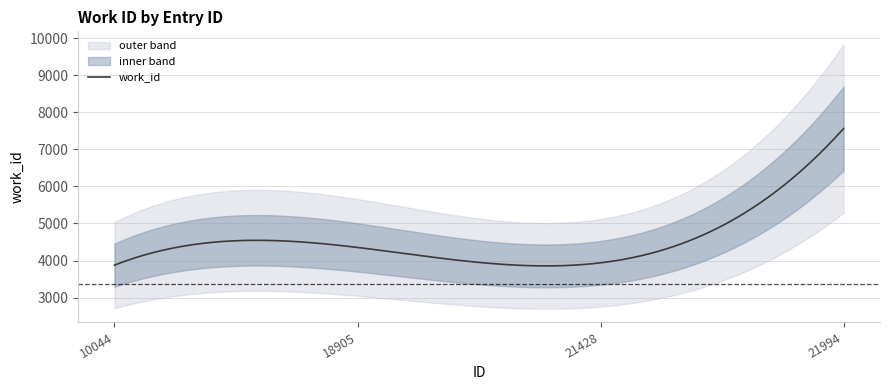

Approximately how many times larger is the value at 18905 compared to 10044?

1.1